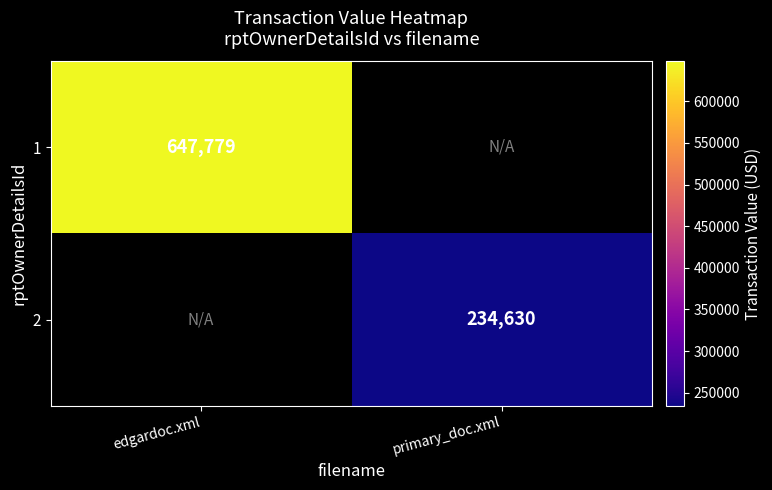

Which category has the highest value across all series?

edgardoc.xml